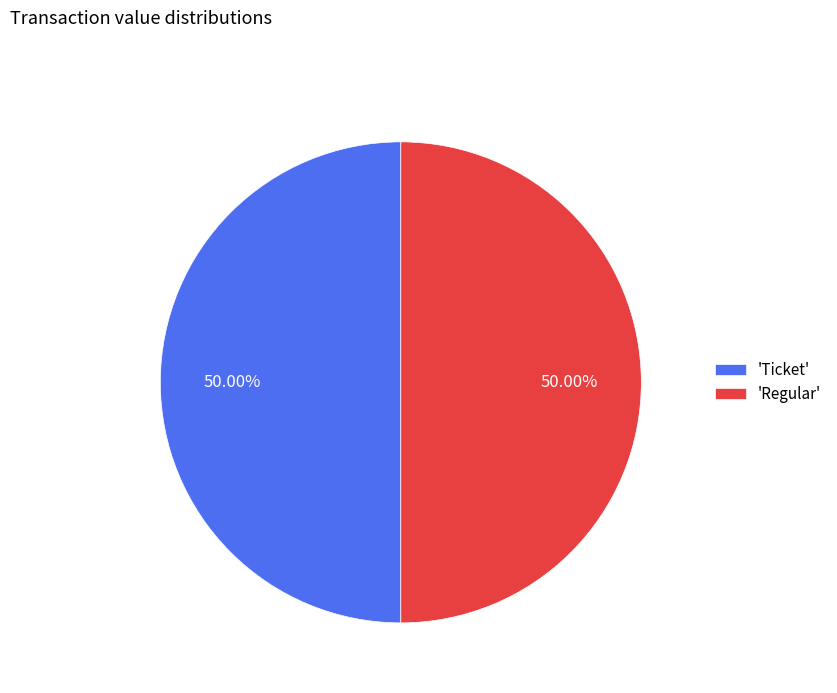

Combined, do 'Ticket' and 'Regular' account for over 50%?

Yes